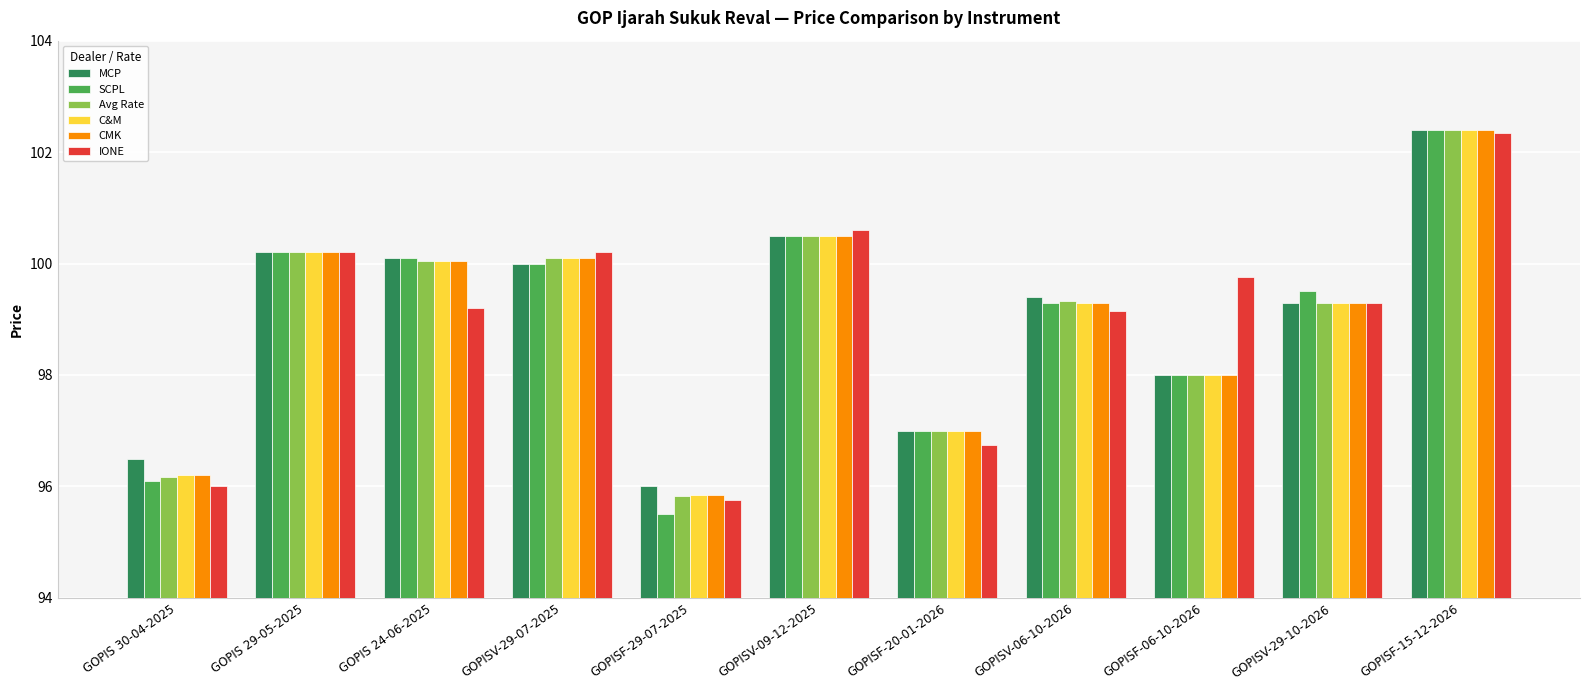

Is the value of C&M at GOPISF-20-01-2026 greater than the value of IONE at GOPISF-06-10-2026?

No